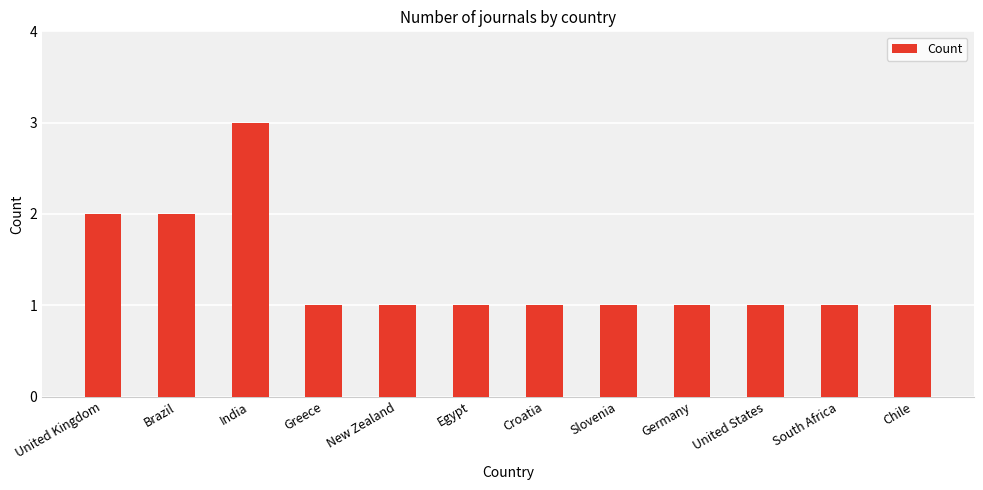

What is the label of the 1st bar from the left?

United Kingdom